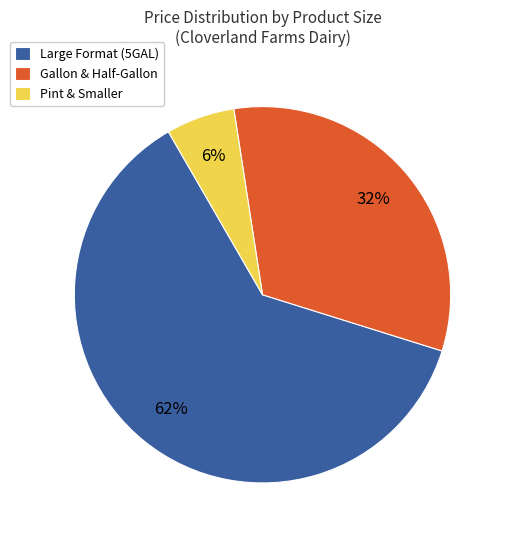

How many segments does this pie chart have?

3